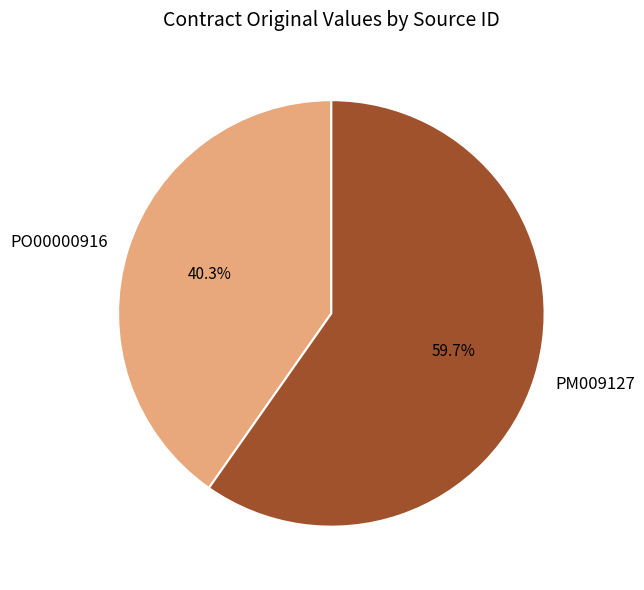

How many segments does this pie chart have?

2